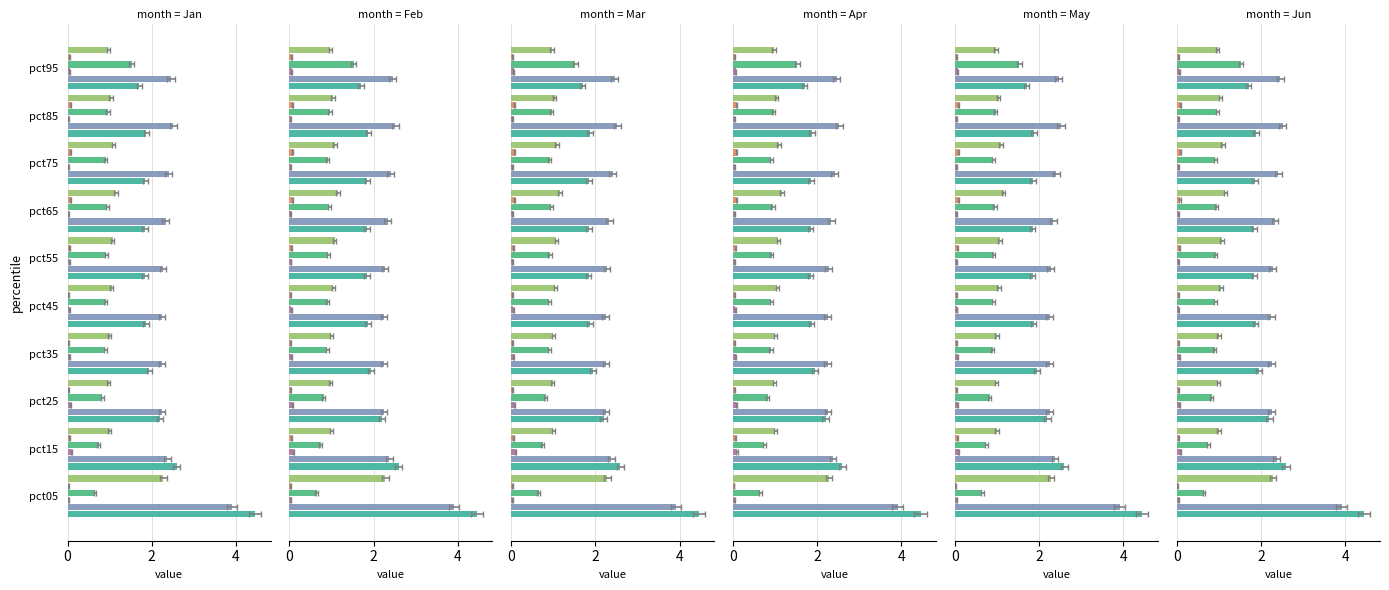

At how many categories does at least one series exceed 0?

10